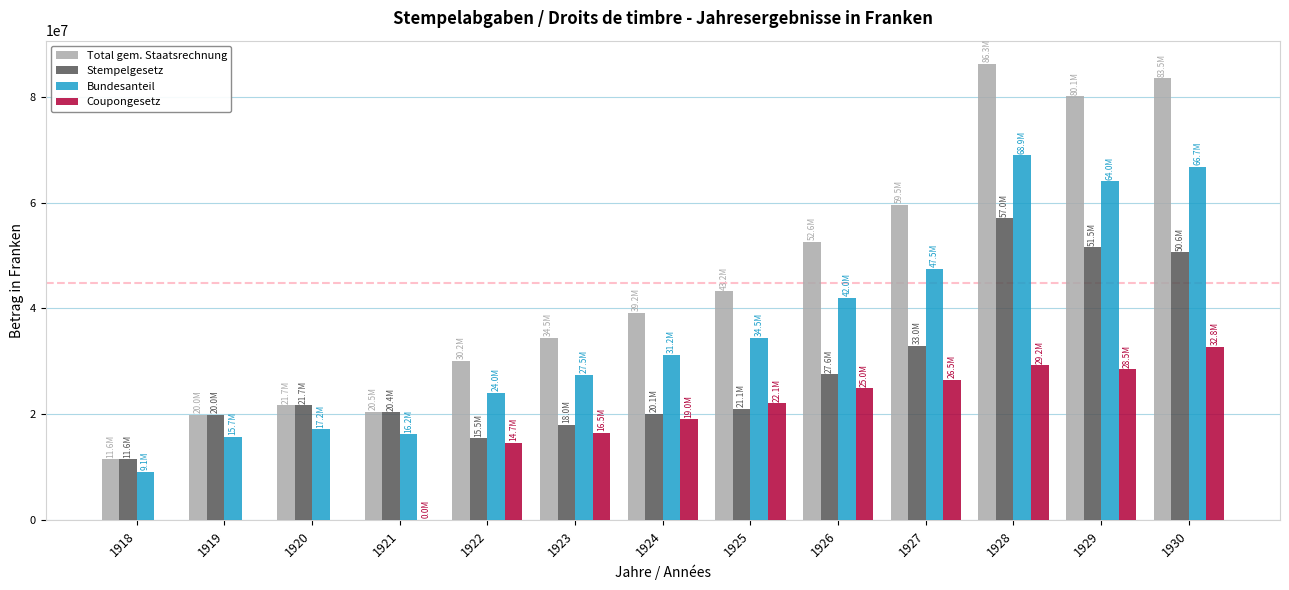

Are the bars grouped side by side (vs. stacked)?

Yes